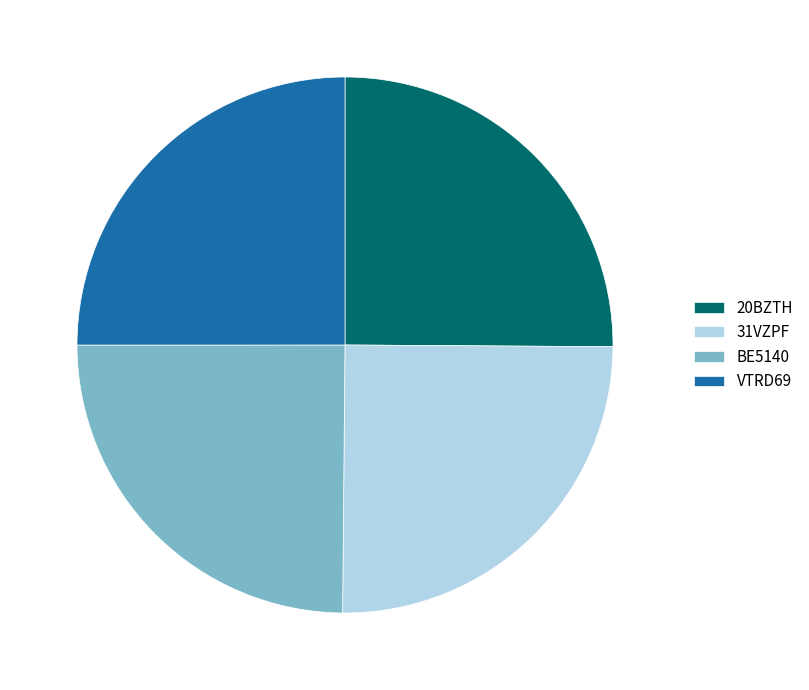

Is it true that VTRD69 is 25% of the pie?

True